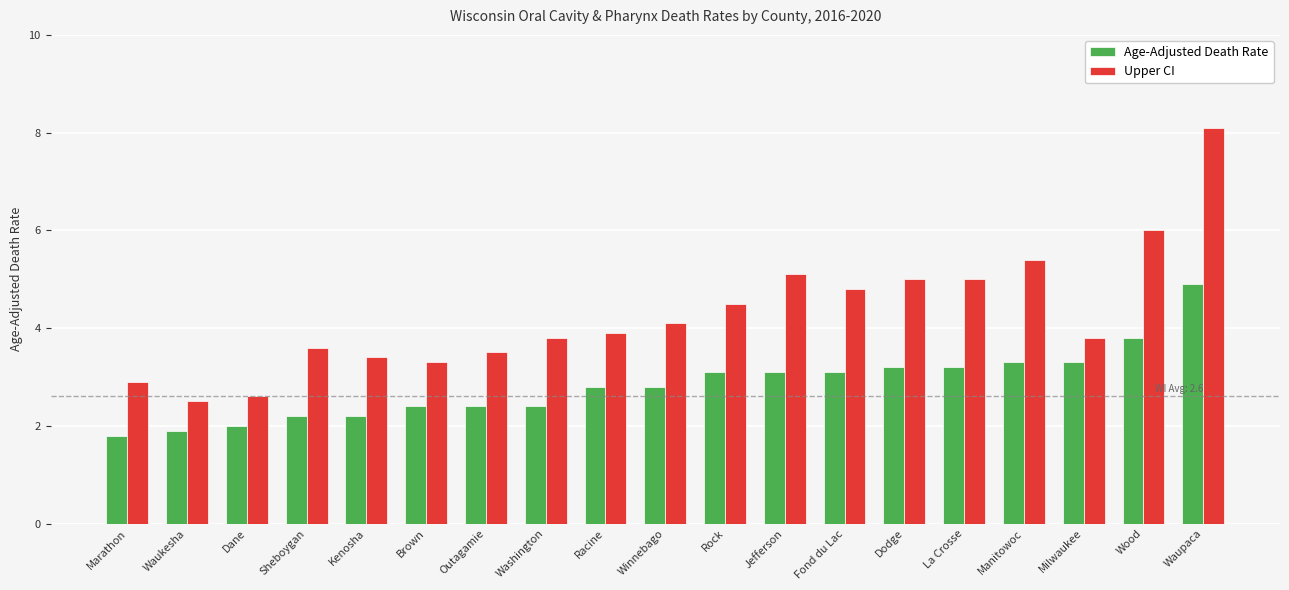

At which category is the sum across all series the highest?

Waupaca